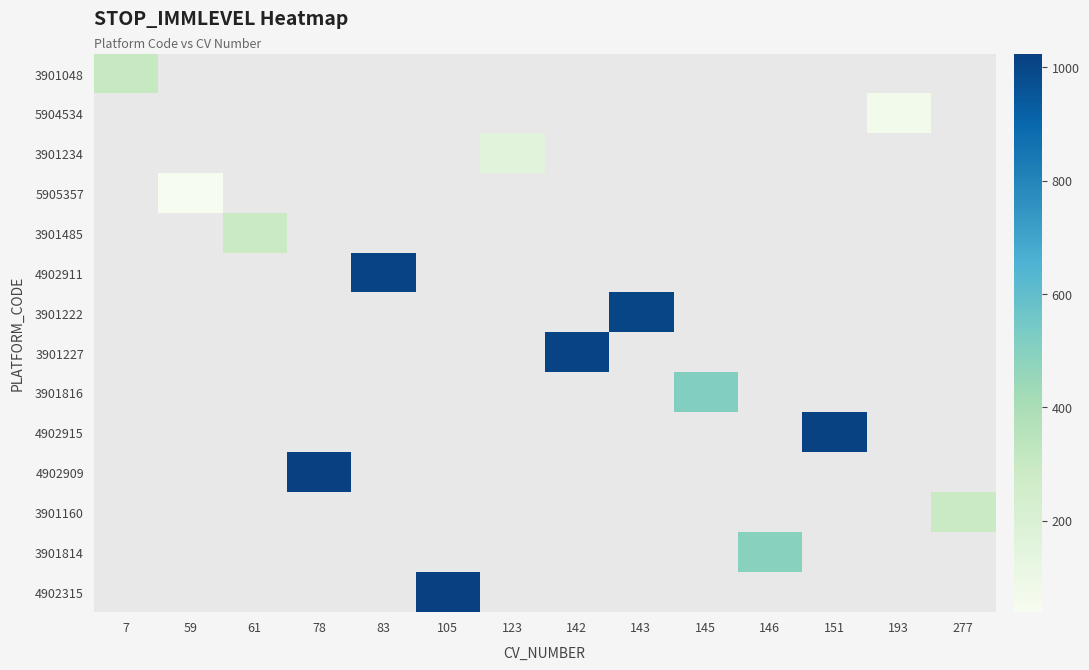

Which category has the lowest value across all series?

59